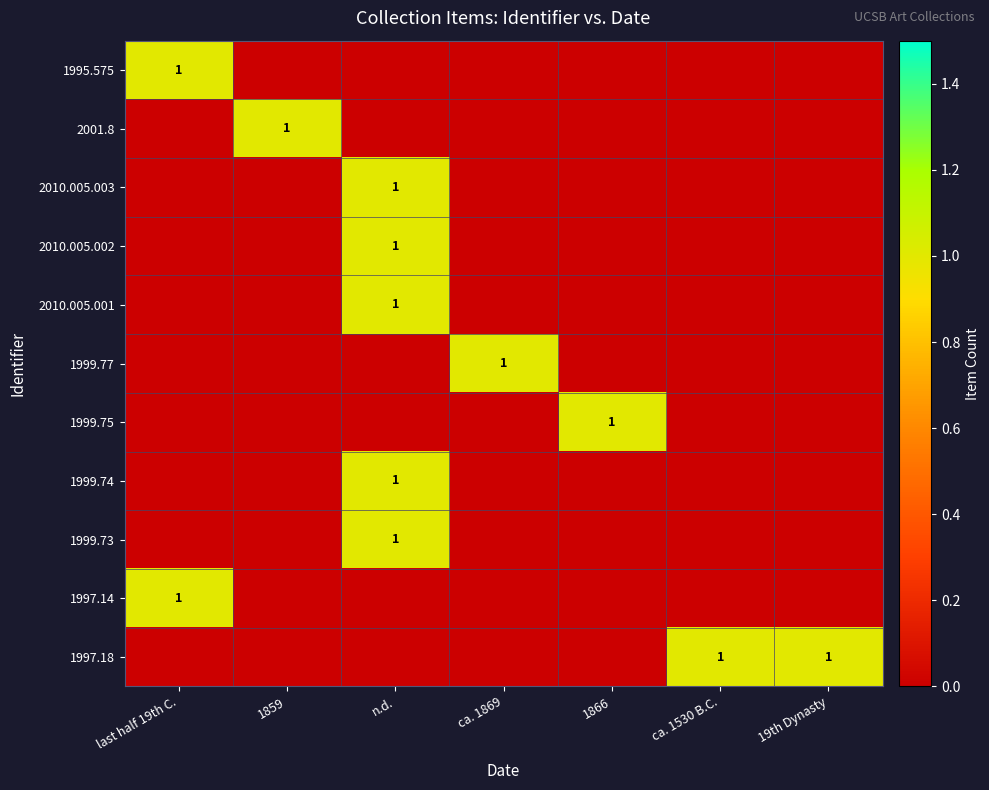

Is it true that 1999.75 equals 0 at 1866?

False